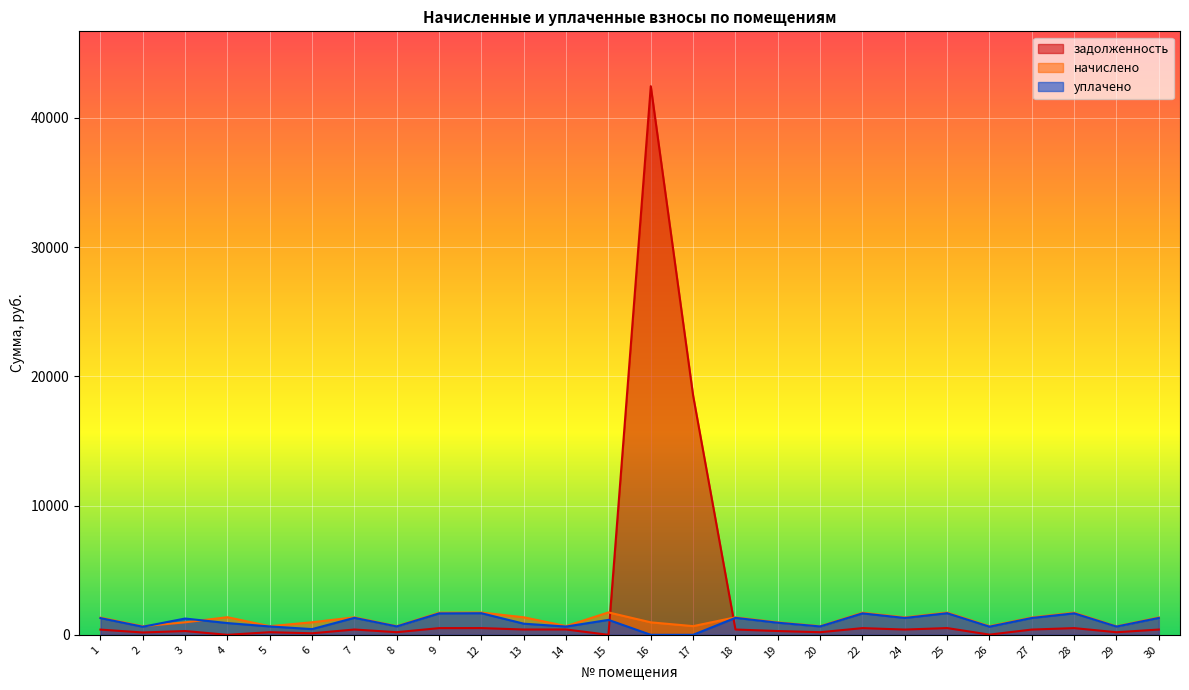

What is the spread (max minus min) of values at 27?

937.0